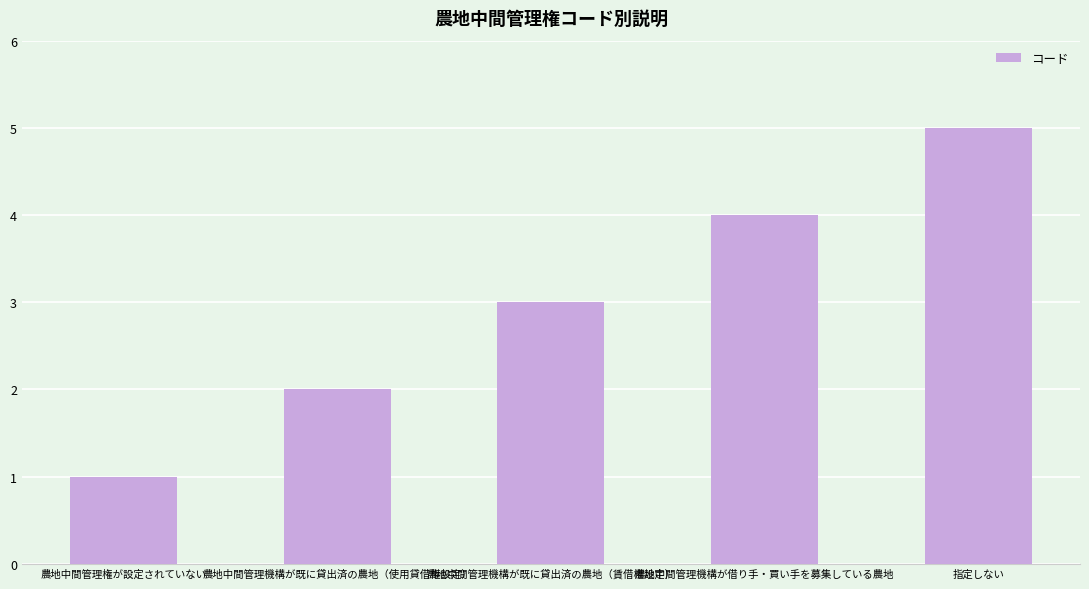

What is the approximate value at 農地中間管理機構が借り手・買い手を募集している農地?

4